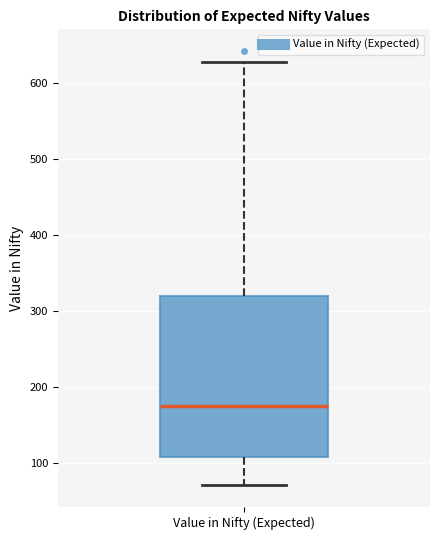

Read this box plot against the y-axis: the position of the median line, the range covered by the box, and the ends of both whiskers. The values are not printed on the chart, so give them approximately, as read against the axis.

median 170, box 110 to 320, whiskers 70 to 630